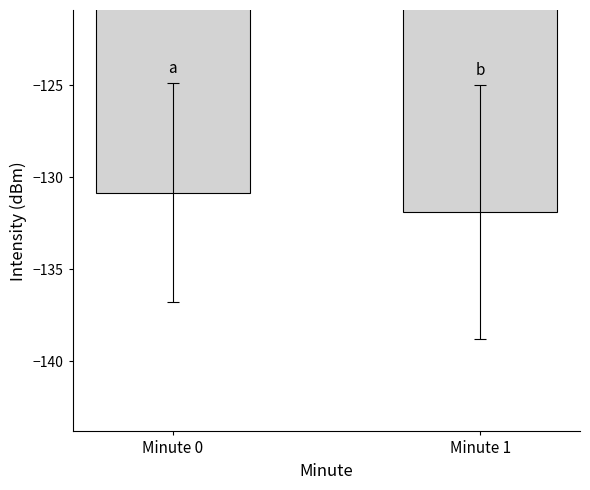

What is the difference between the maximum and minimum values?

1.1